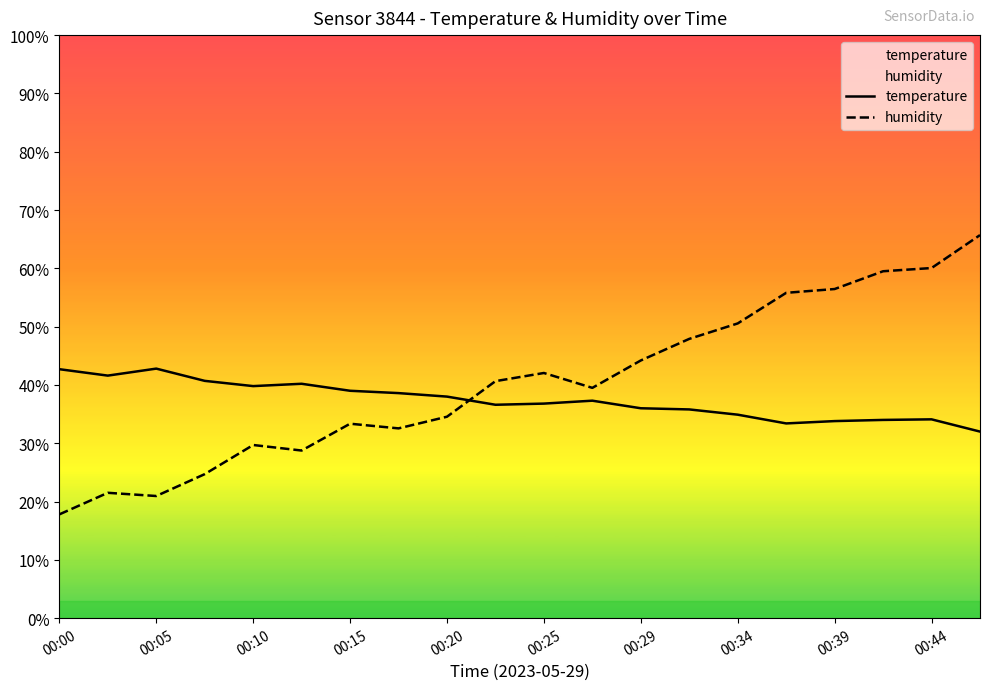

True or false: humidity and temperature cross at least once.

True